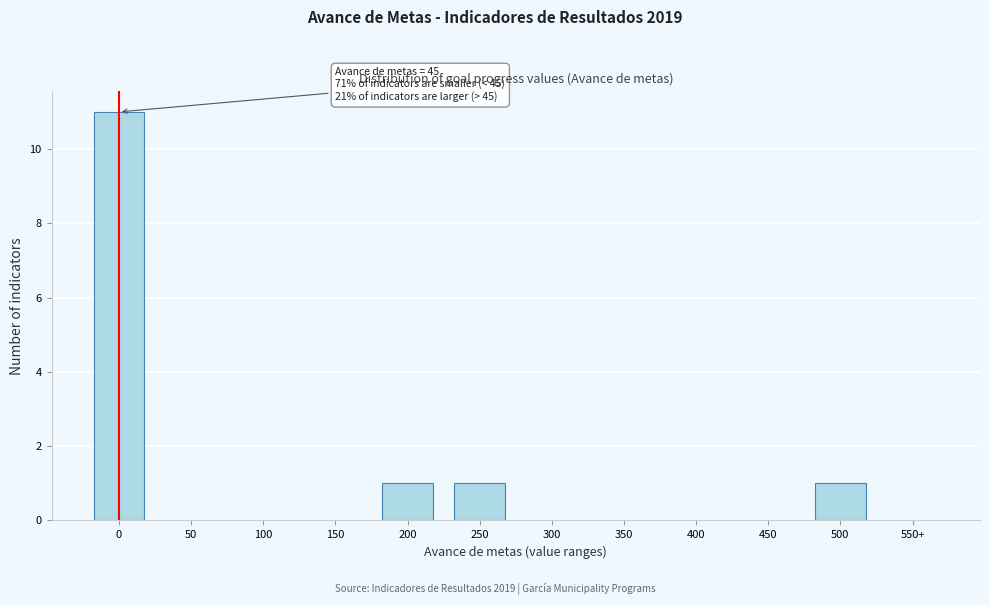

What is the change in value from 0 to 300?

-11